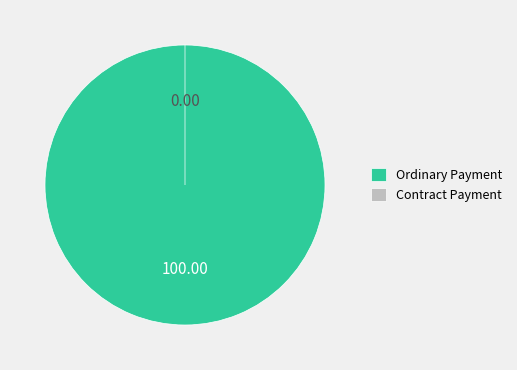

How many segments does this pie chart have?

2